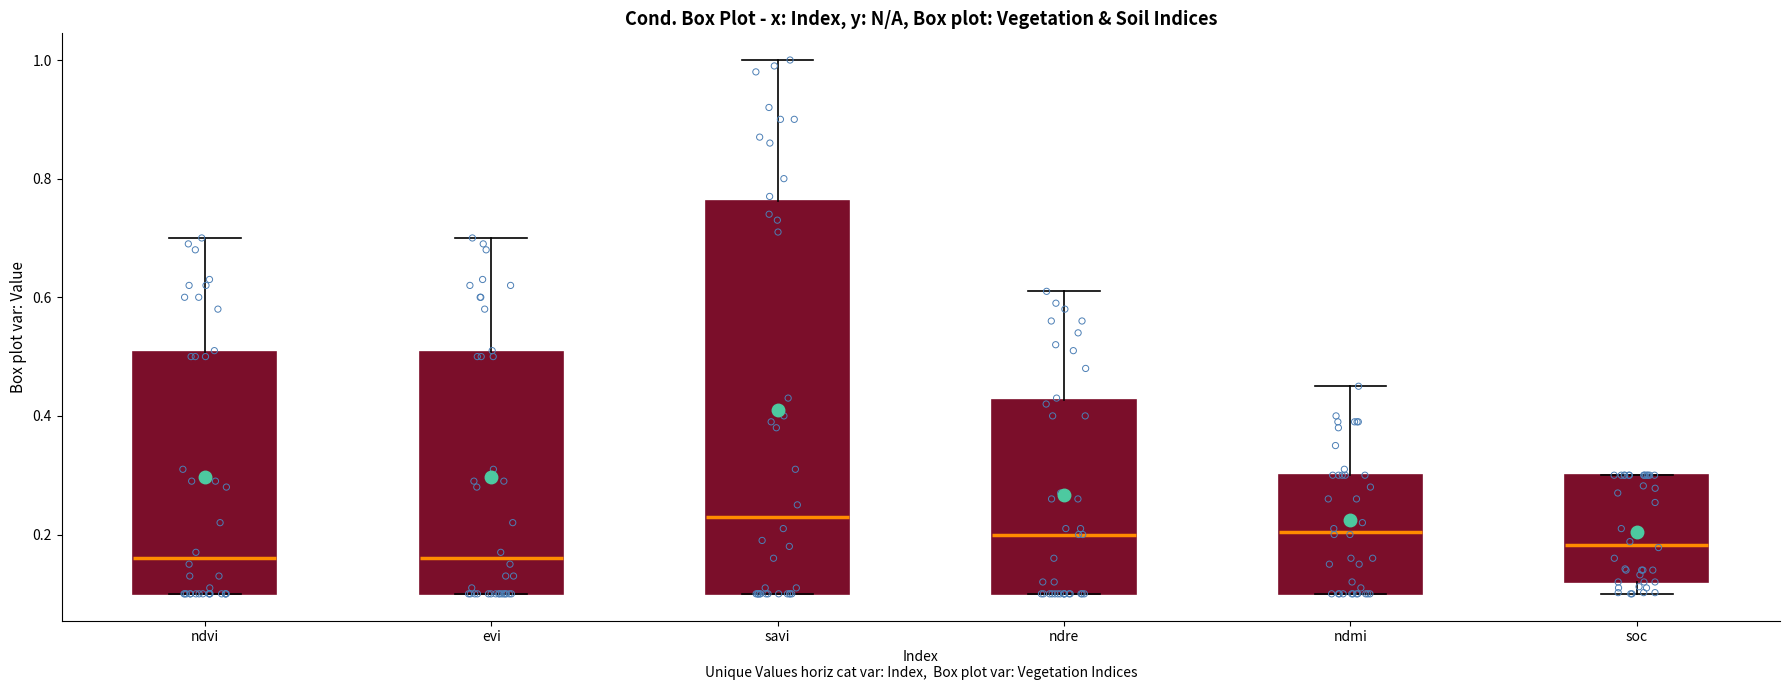

Which box is the tallest, from its lower edge to its upper edge?

savi